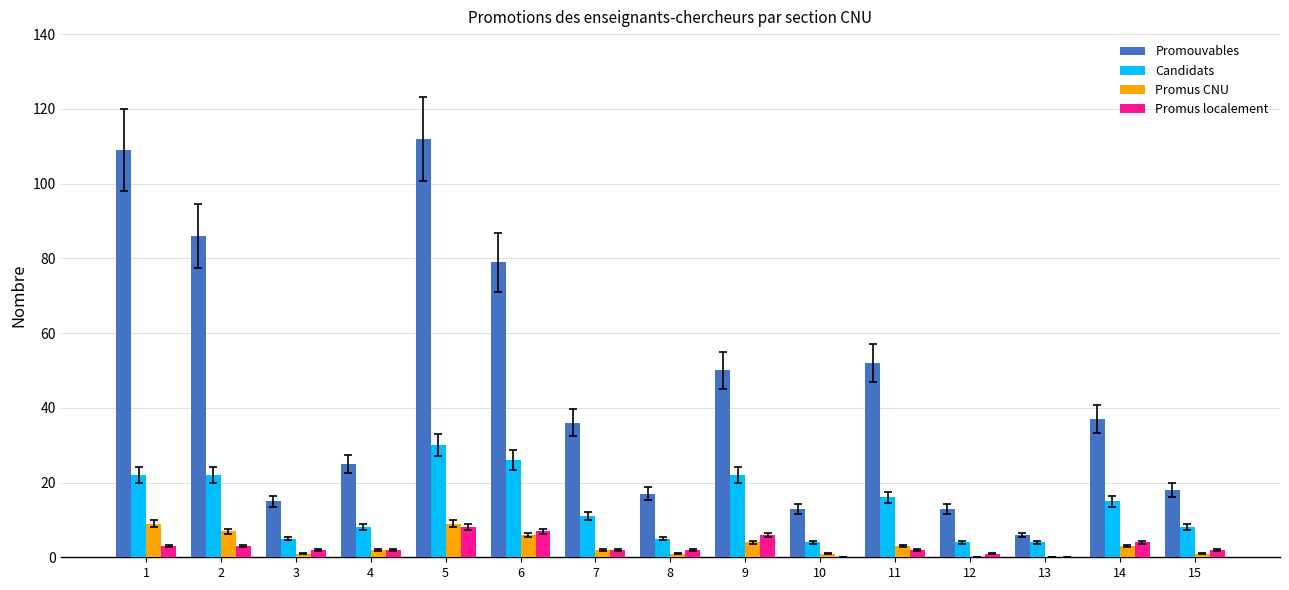

What is the sum of all Promouvables values?

668